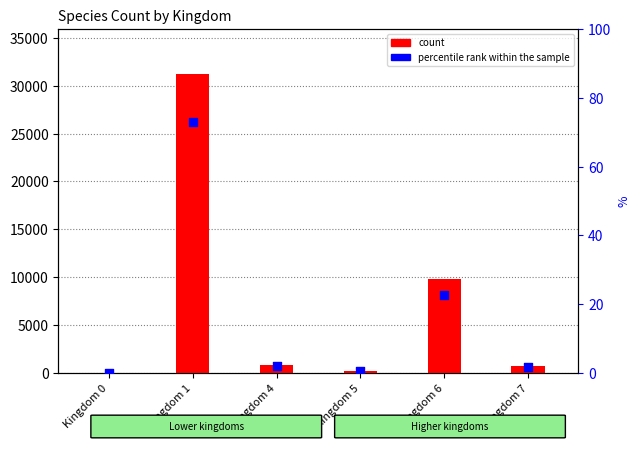

Which series contains the lowest Y value?

percentile rank within the sample